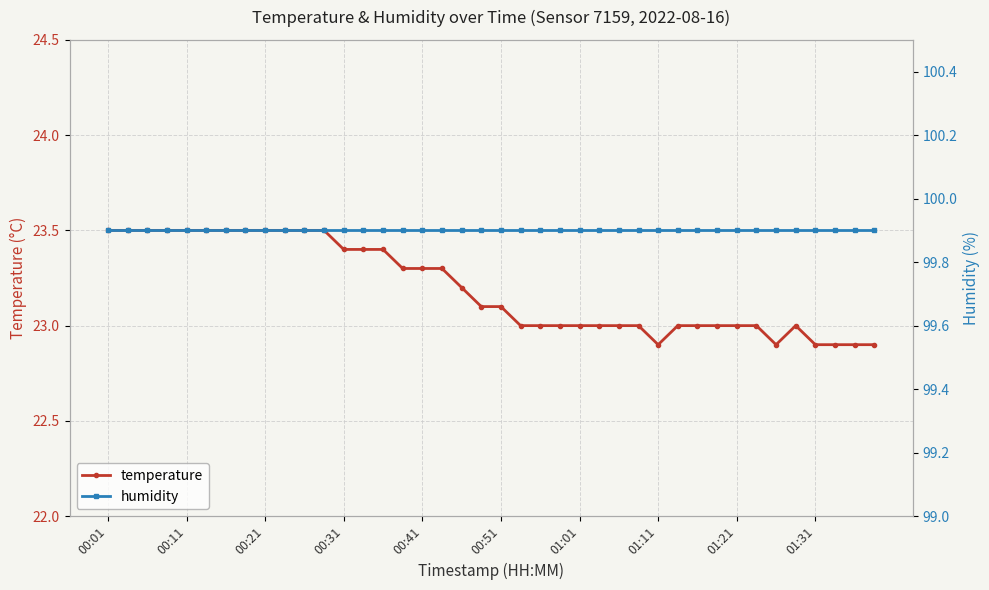

What is the minimum value for humidity?

99.9